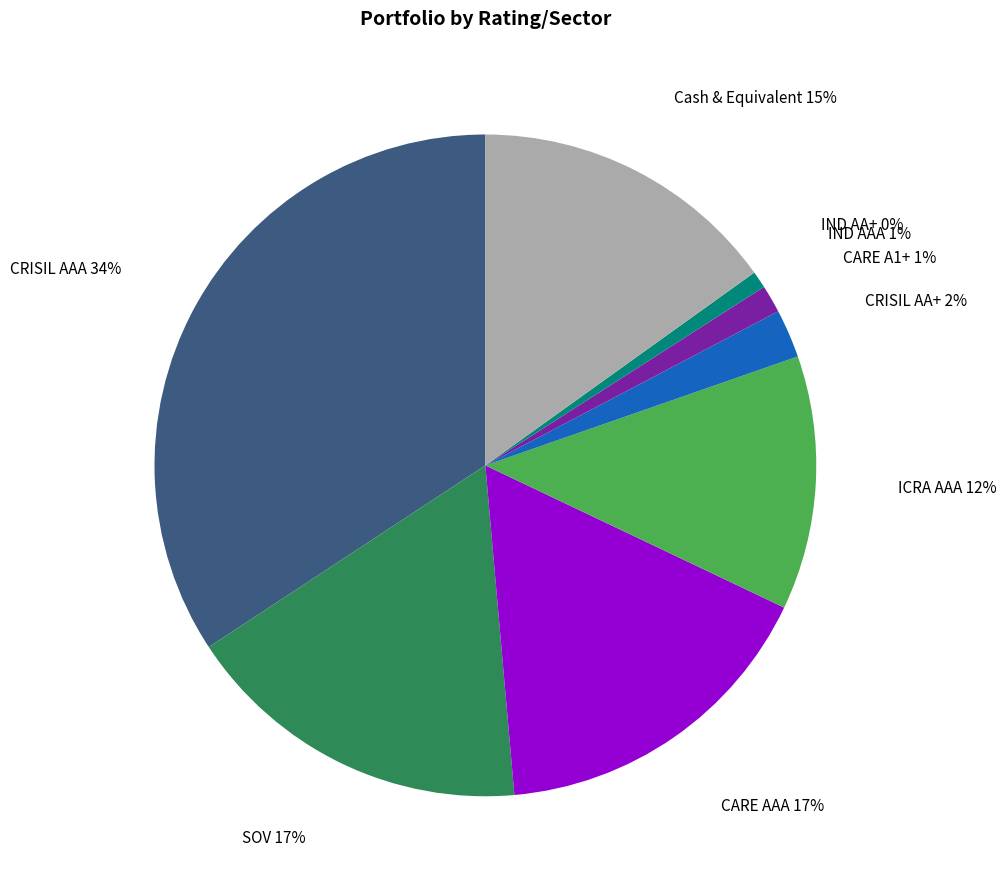

Between CARE AAA 17% and IND AAA 1%, which is larger?

CARE AAA 17%